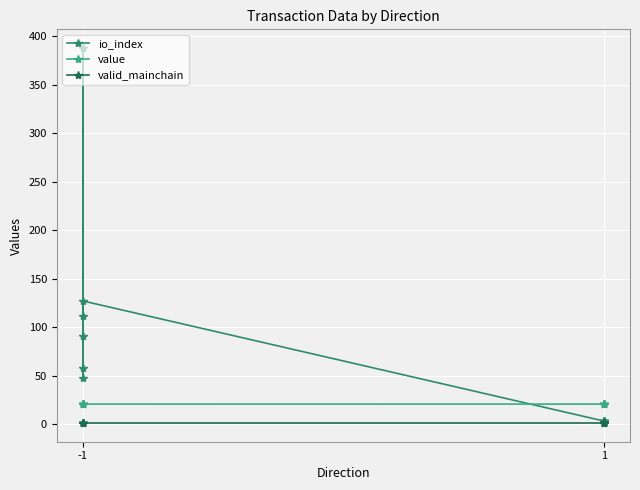

True or false: value and valid_mainchain cross at least once.

False